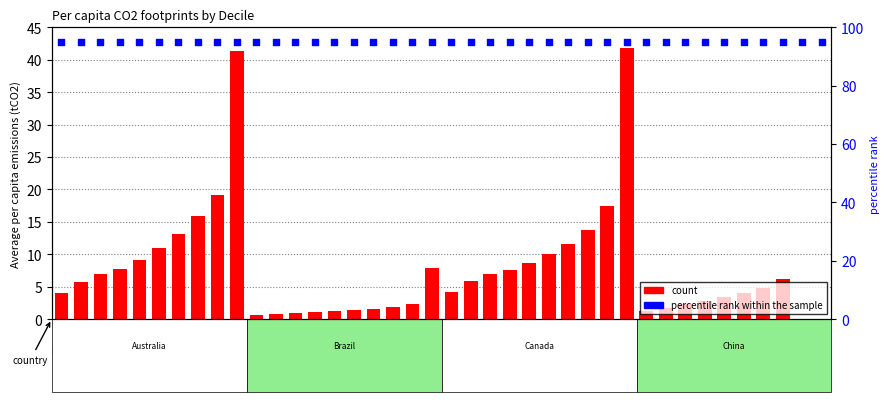

What are all the series names shown in the legend?

count, percentile rank within the sample